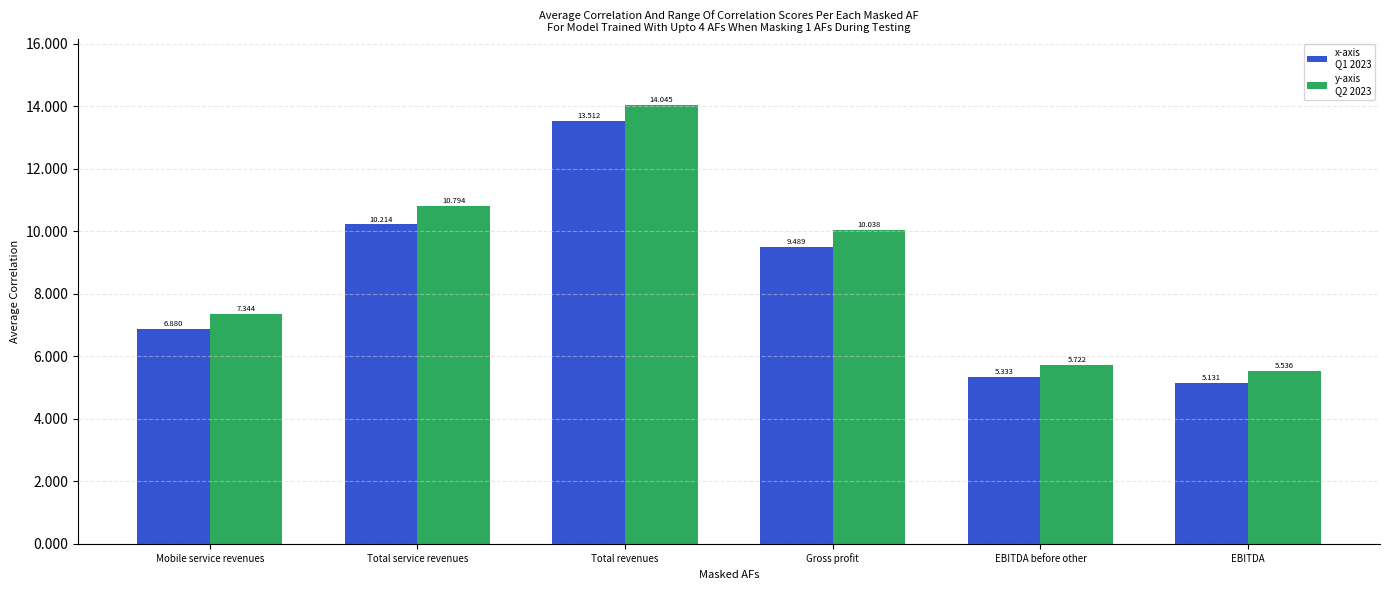

What position from the right is EBITDA before other?

2